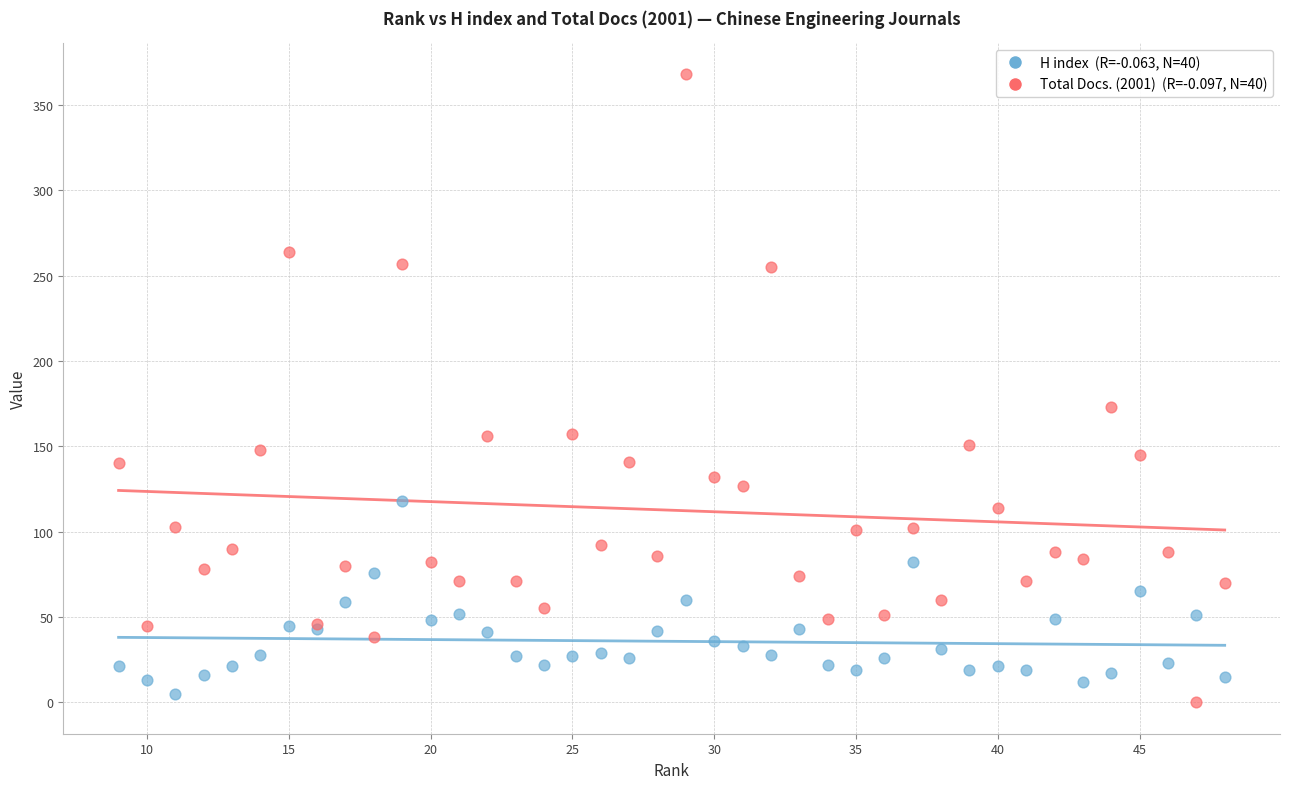

Across all series, what Y value is closest to 184?

173